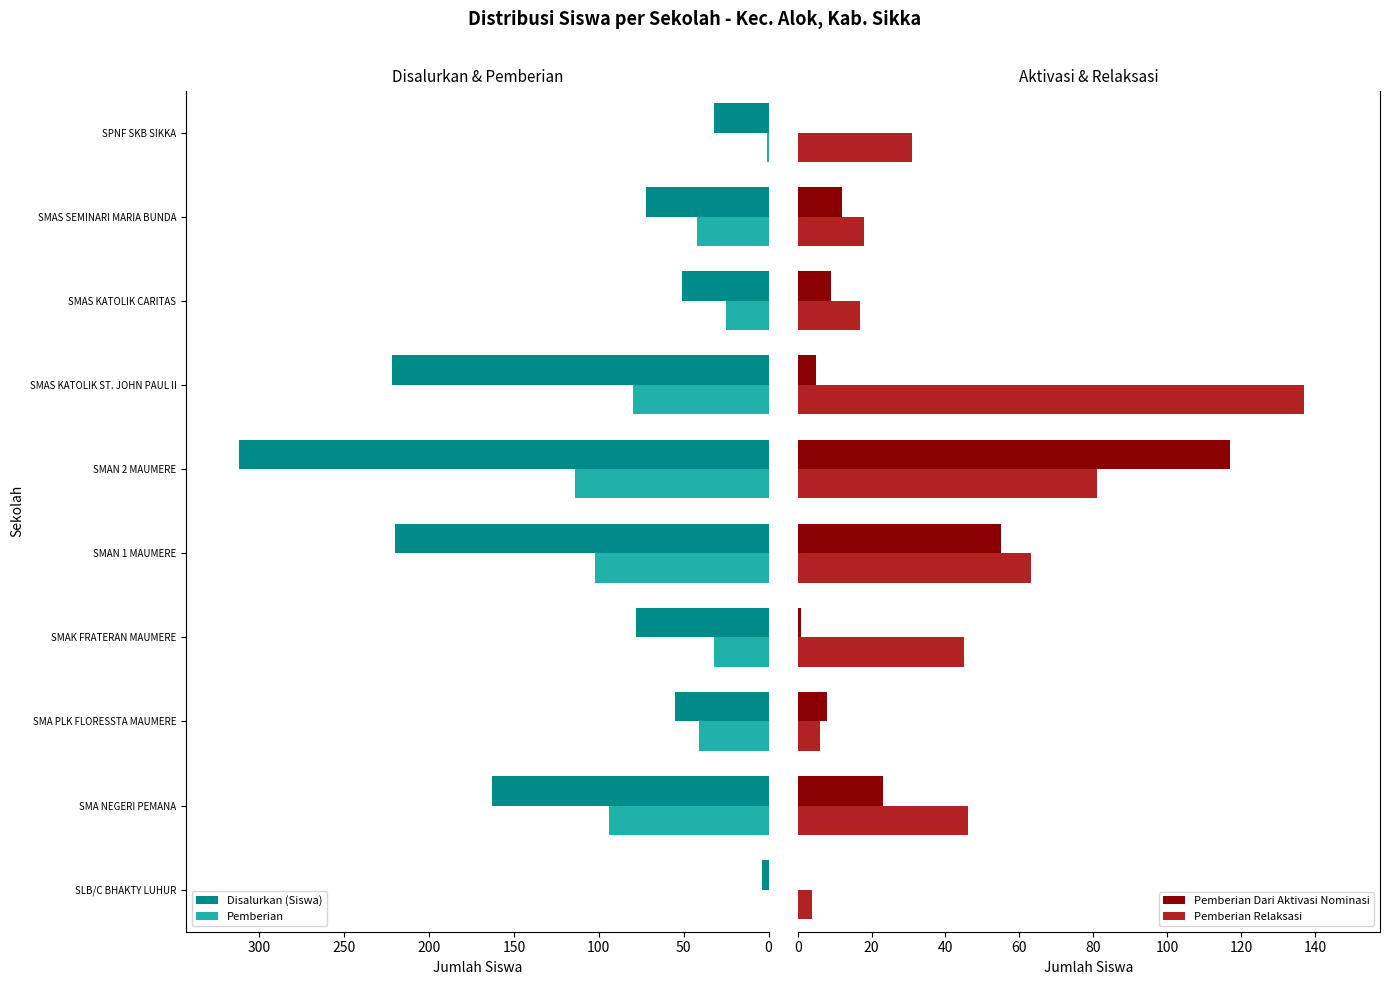

True or false: Pemberian has a value of 46 at SMAK FRATERAN MAUMERE.

False